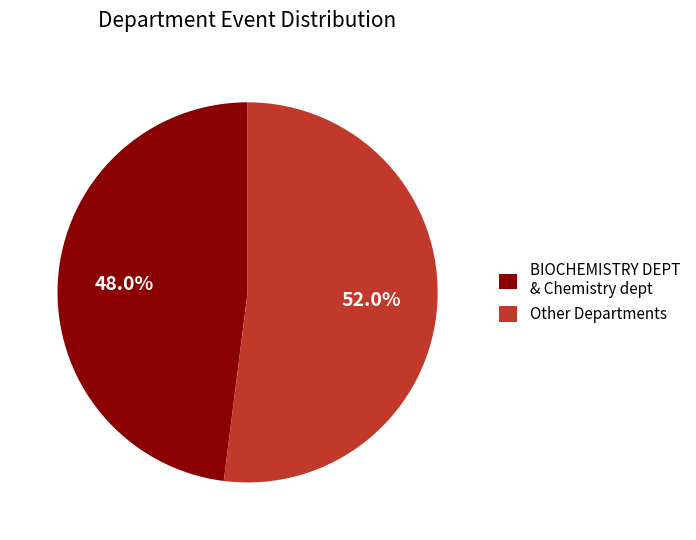

Combined, what portion of the pie is BIOCHEMISTRY DEPT & Chemistry dept and Other Departments?

100.0%